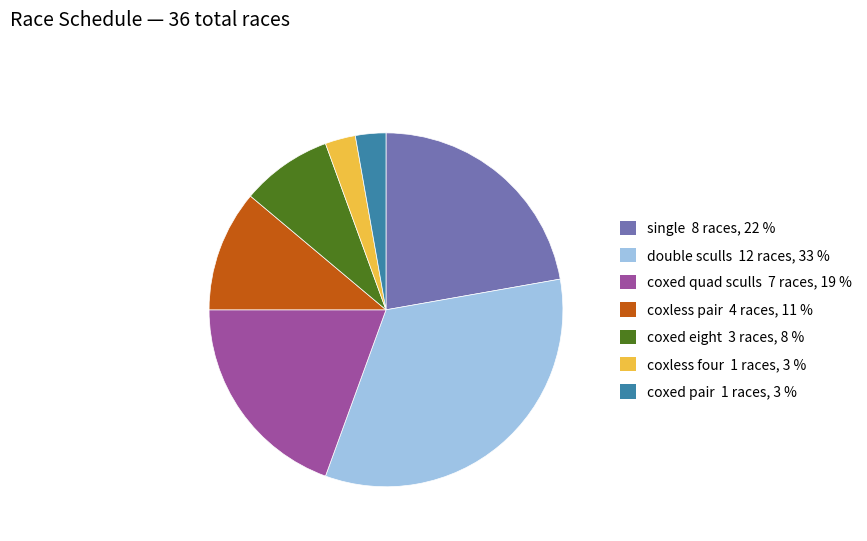

How many slices are in this pie chart?

7